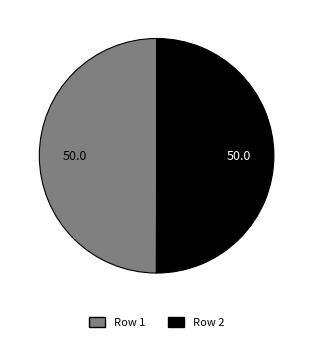

True or false: Row 1 accounts for 56% of the total.

False